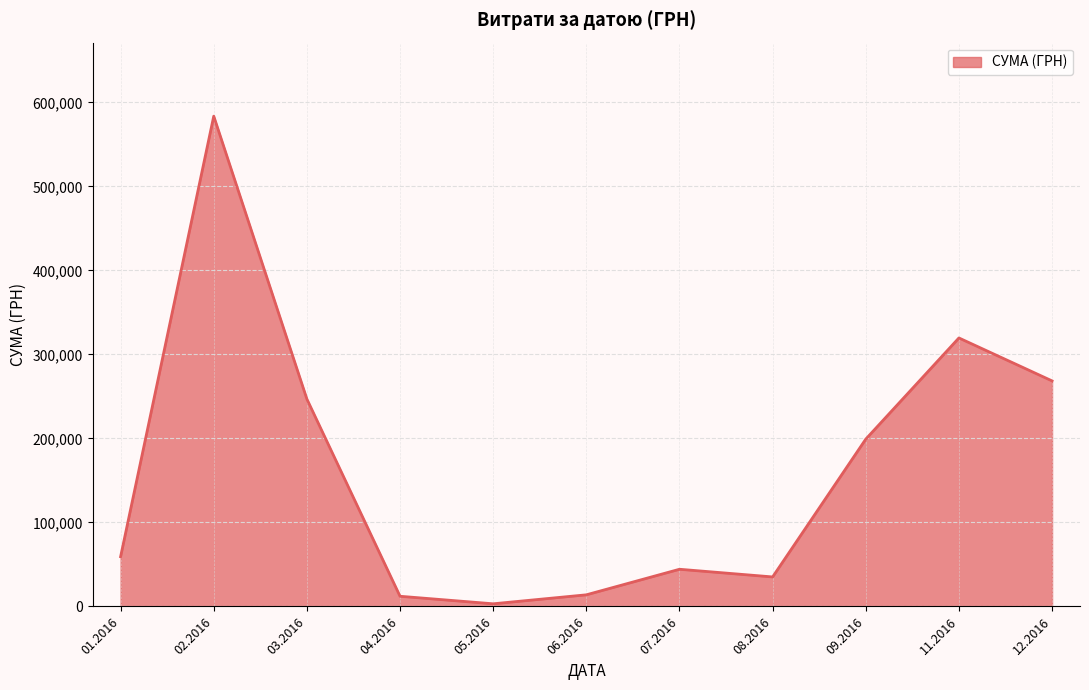

What is the greatest value displayed?

583556.1